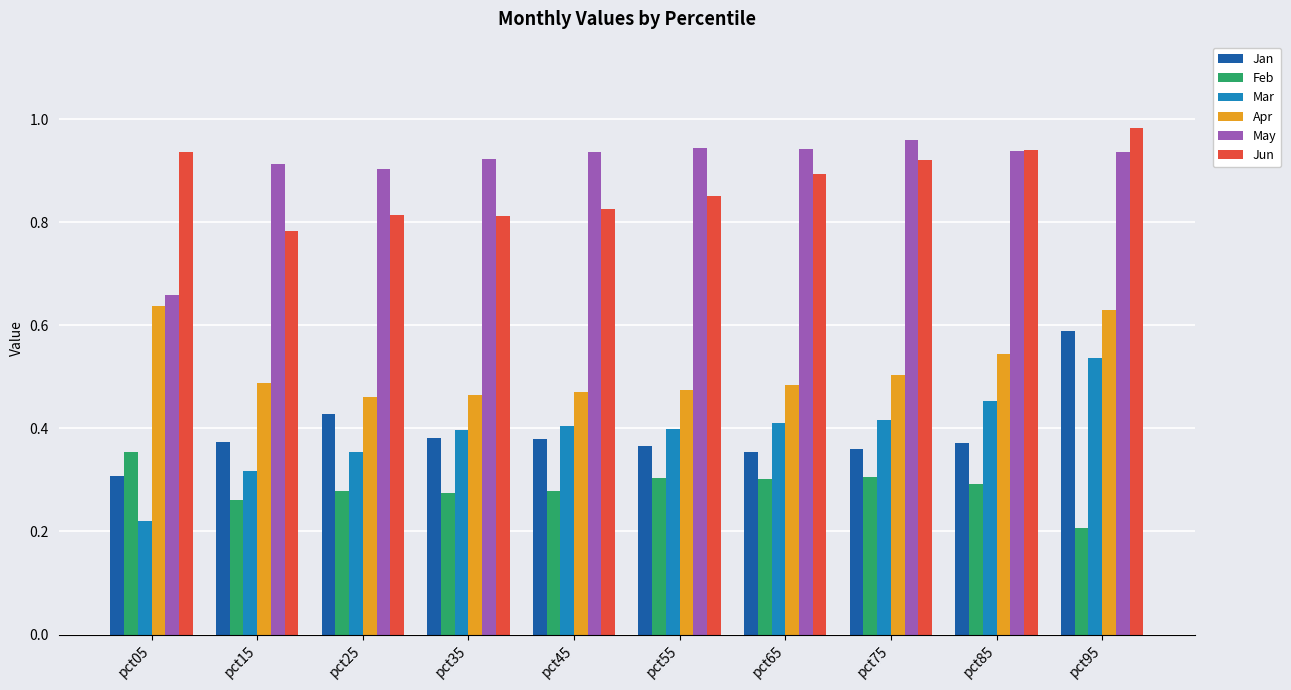

True or false: Apr has a value of 0.5 at pct65.

True